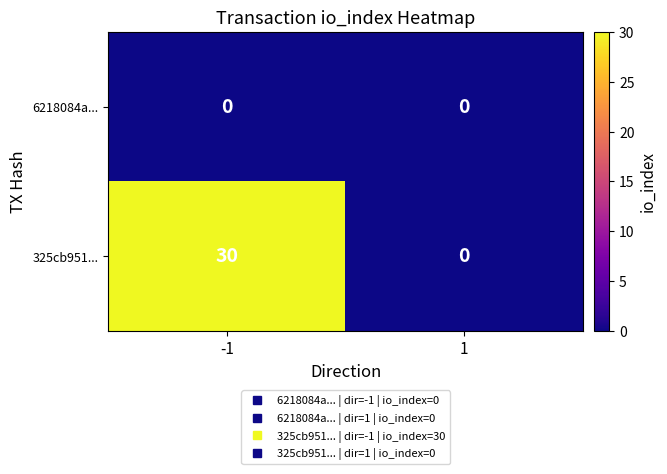

Is it true that 6218084a... equals 0 at -1?

True